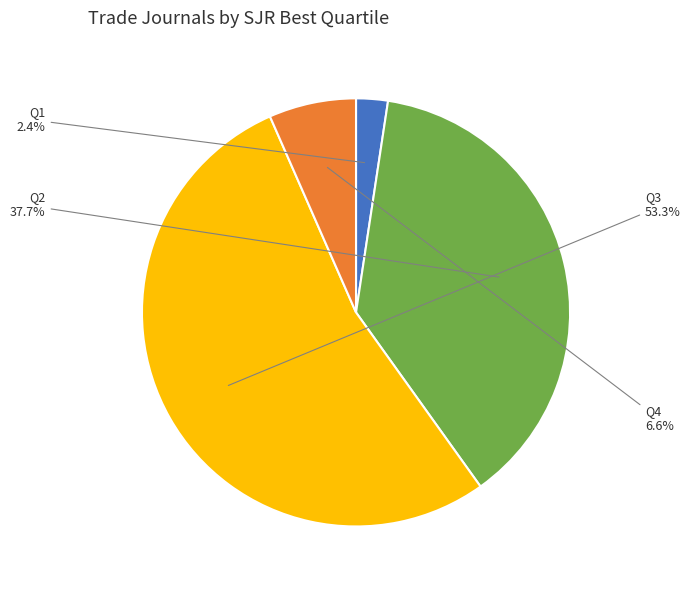

What percentage do Q1 and Q4 together represent?

9.0%